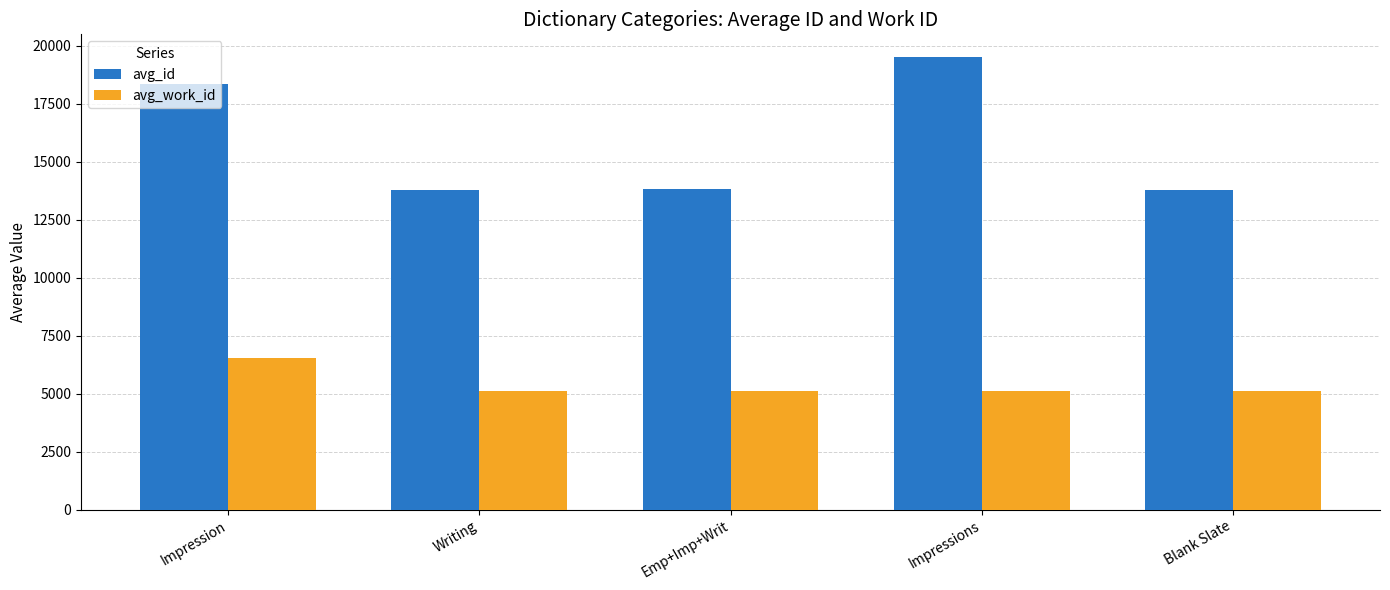

At how many categories does at least one series exceed 8615?

5